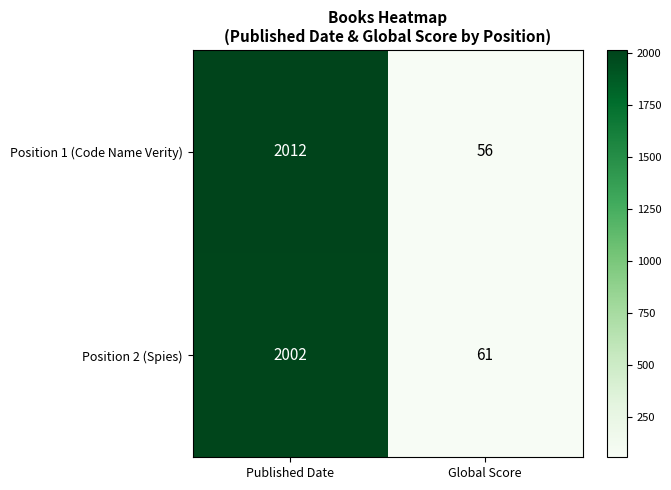

Which series changed the most between Published Date and Global Score?

Position 1 (Code Name Verity)